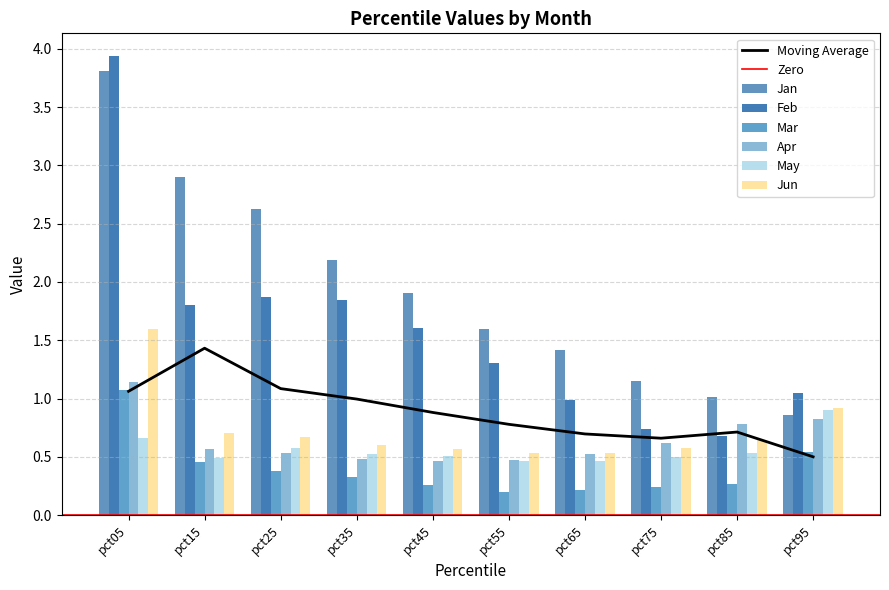

What is the value of the Feb bar at the 10th from the left?

1.0